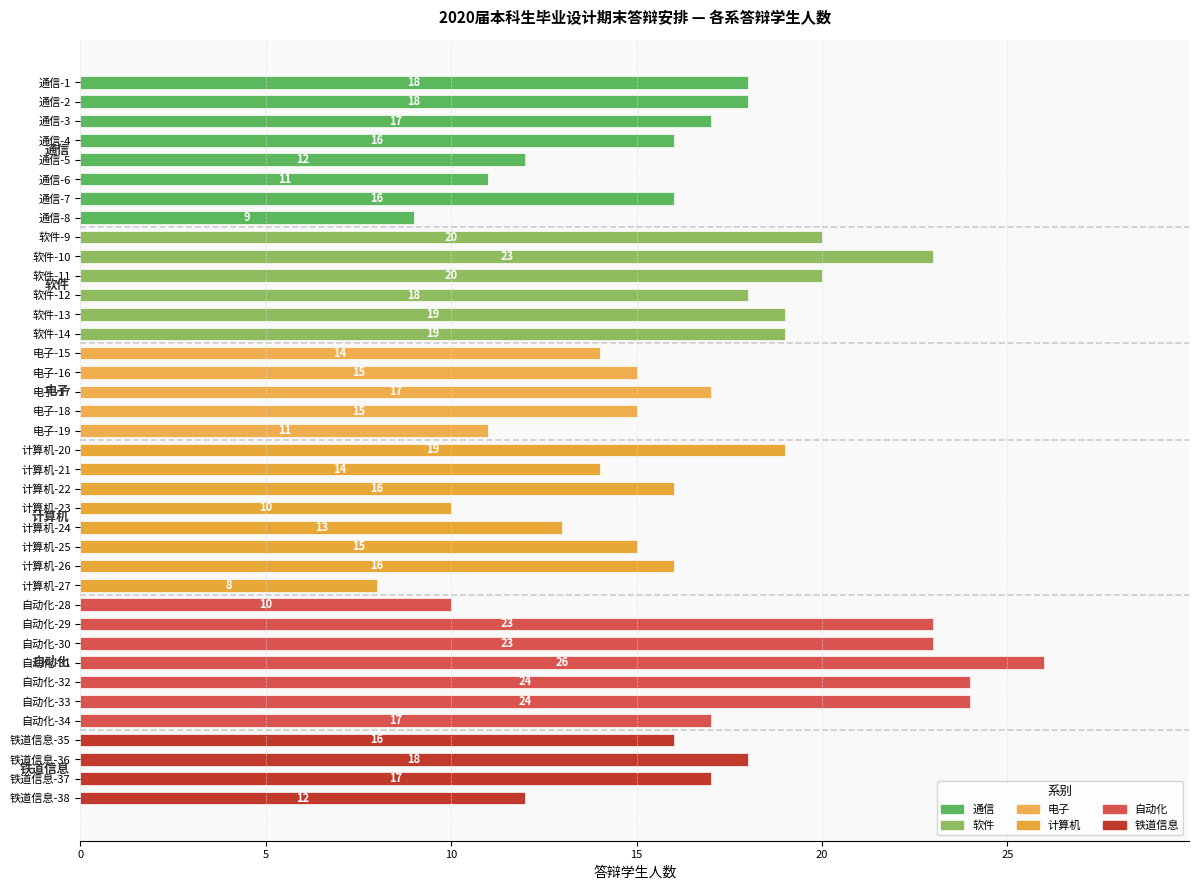

How many bars are there in total?

38